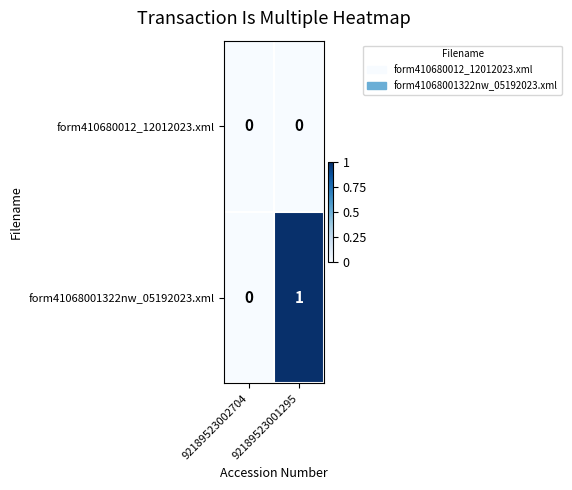

Where is form41068001322nw_05192023.xml nearest to the value 0?

92189523002704